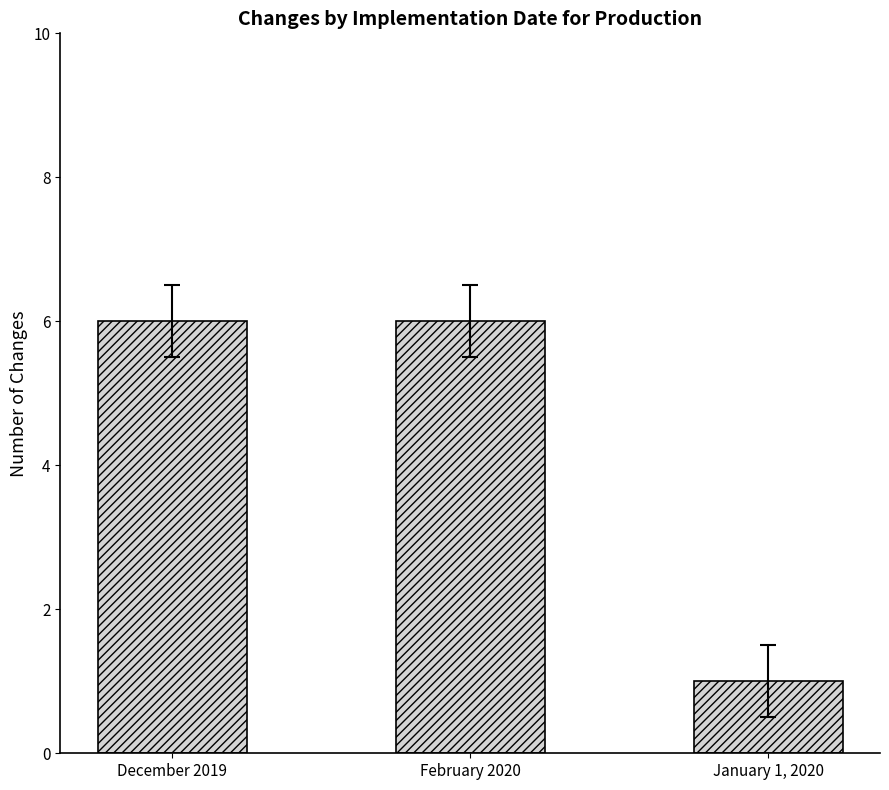

True or false: the data shows 6 at December 2019.

True